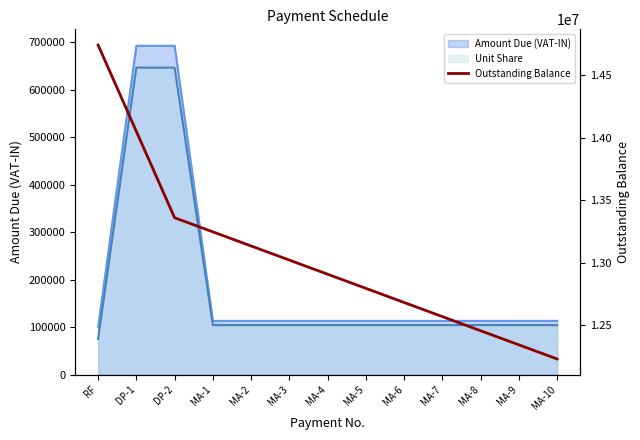

What is the difference between the values at MA-7 and DP-1?

1484652